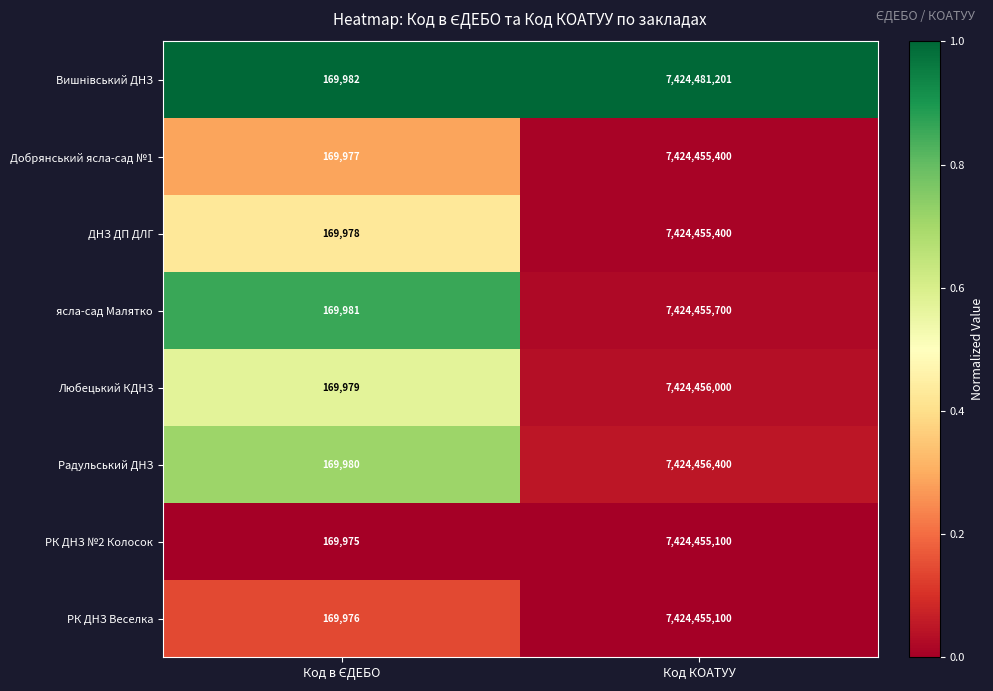

What is the spread (max minus min) of values at Код КОАТУУ?

26101